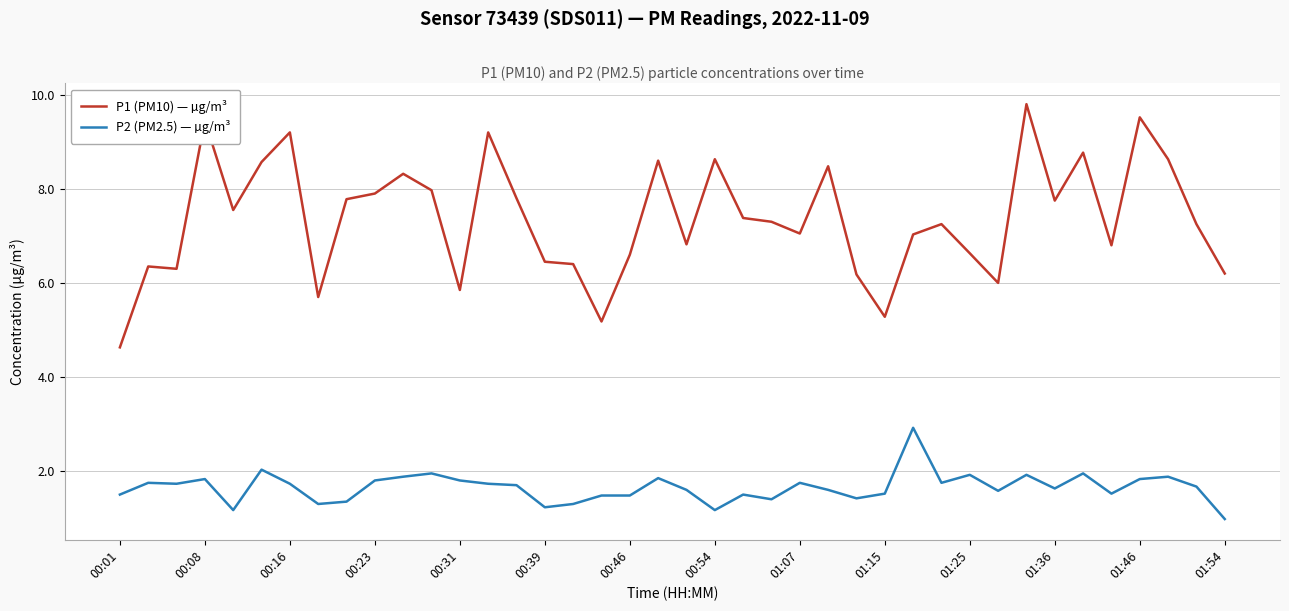

Which series has the largest range (max minus min)?

P1 (PM10) — µg/m³